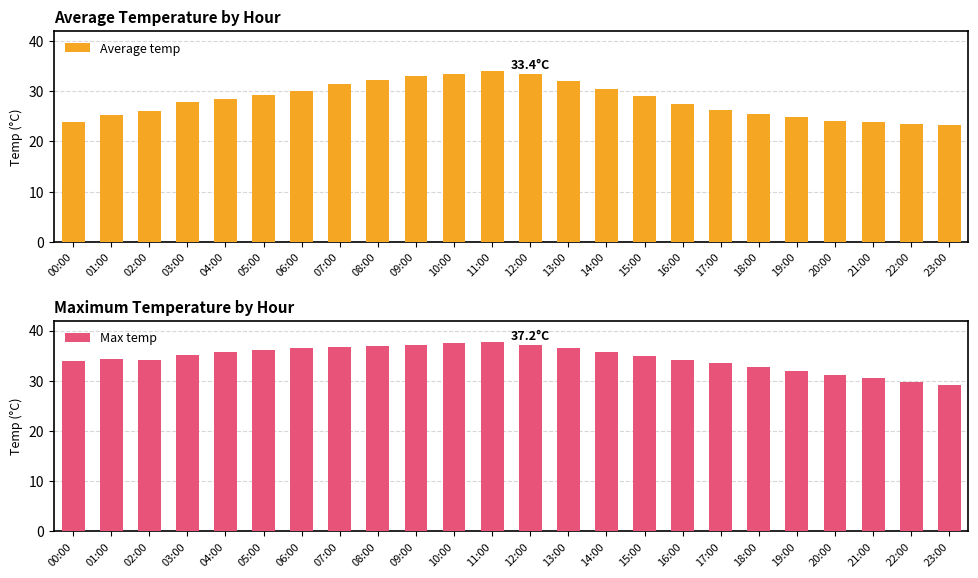

What is the label of the 21st bar from the left?

20:00